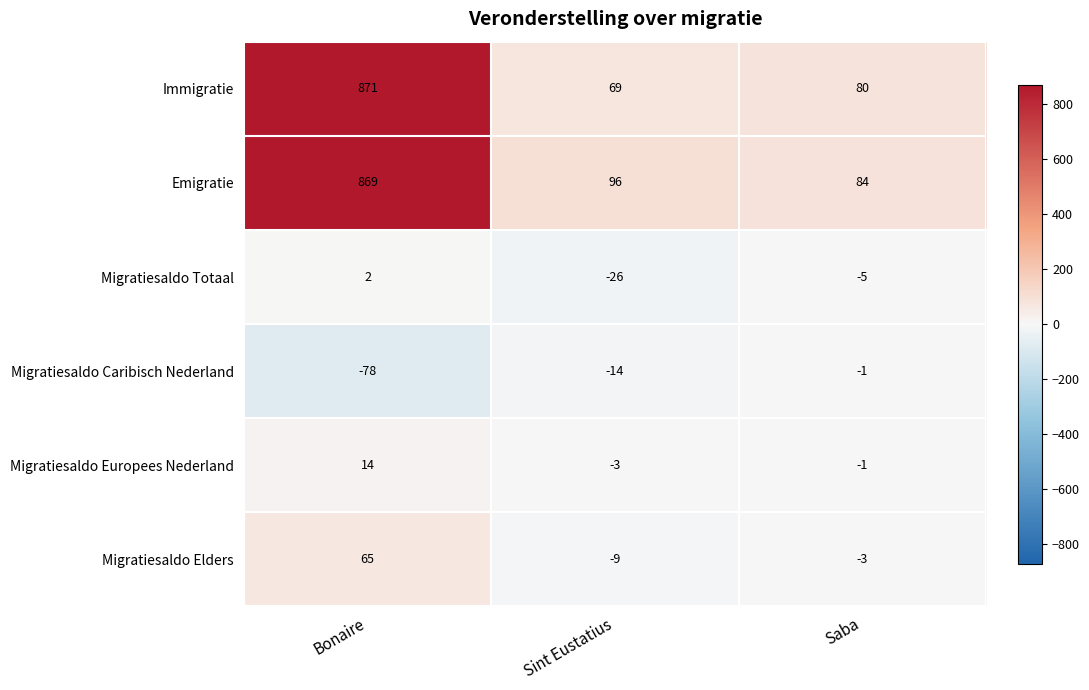

The value of Immigratie at Bonaire is 396. True or false?

False